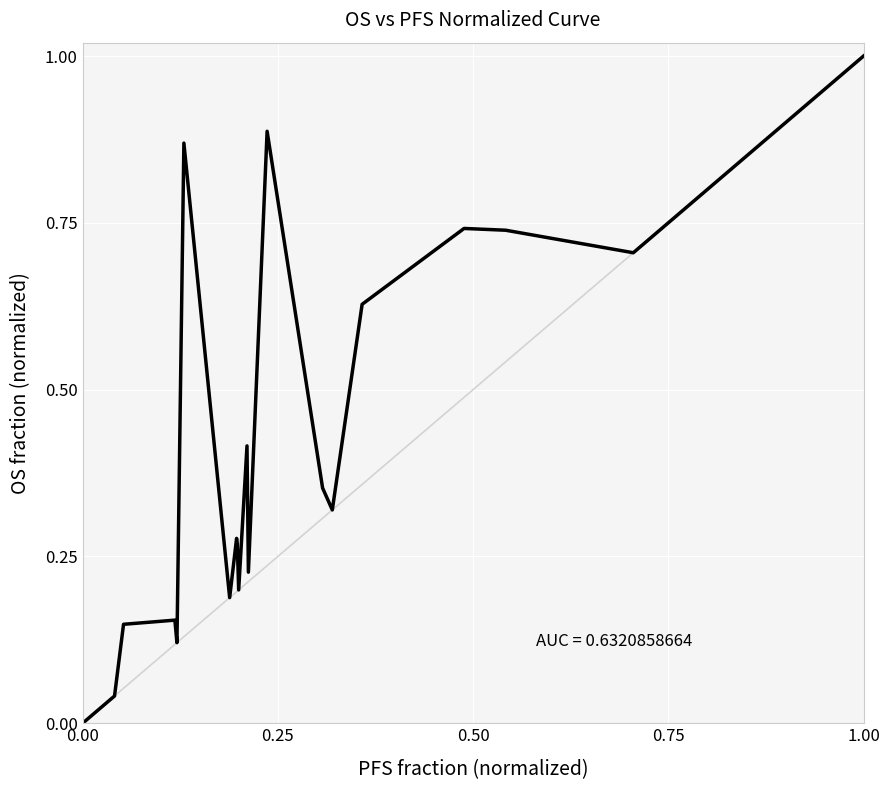

How many values are above zero?

26